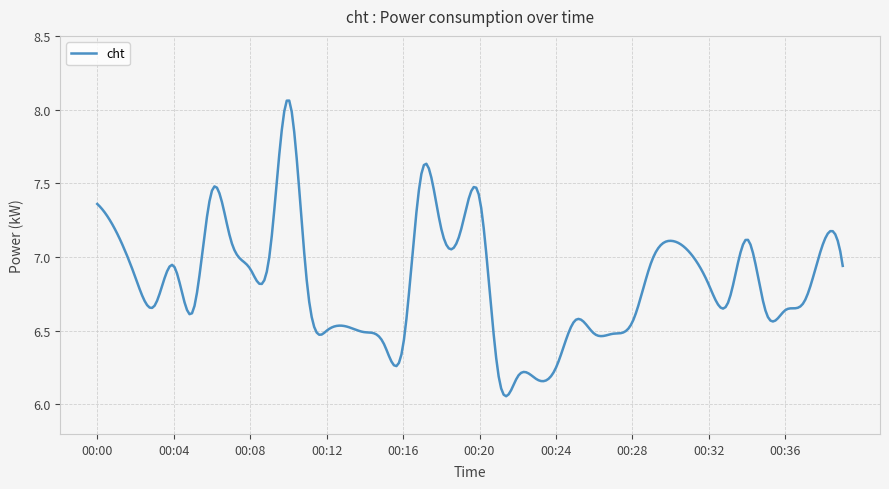

What is the greatest value displayed?

8.1